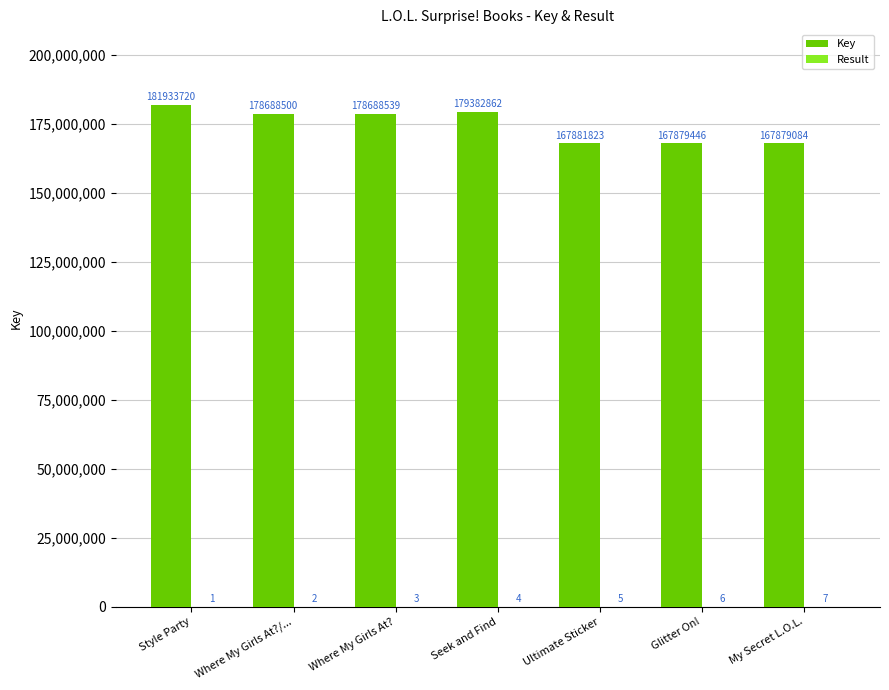

Count the number of categories in the chart.

7